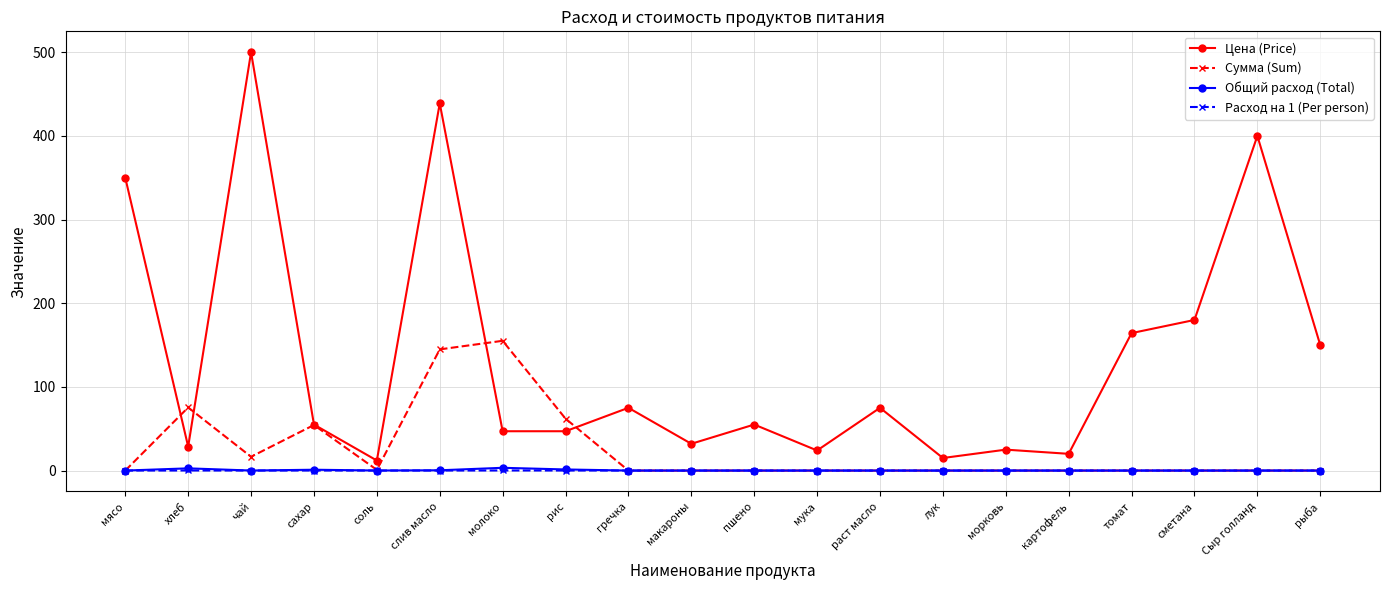

Where does the Цена (Price) series first go above 55?

мясо